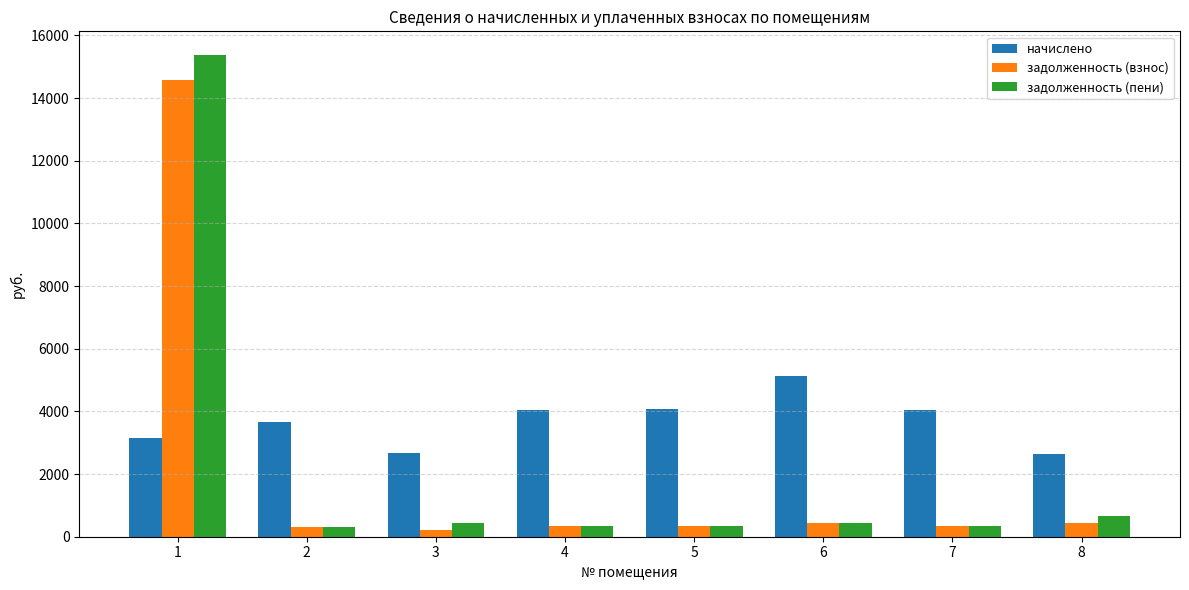

Rank the series by their maximum value, from highest to lowest.

задолженность (пени), задолженность (взнос), начислено